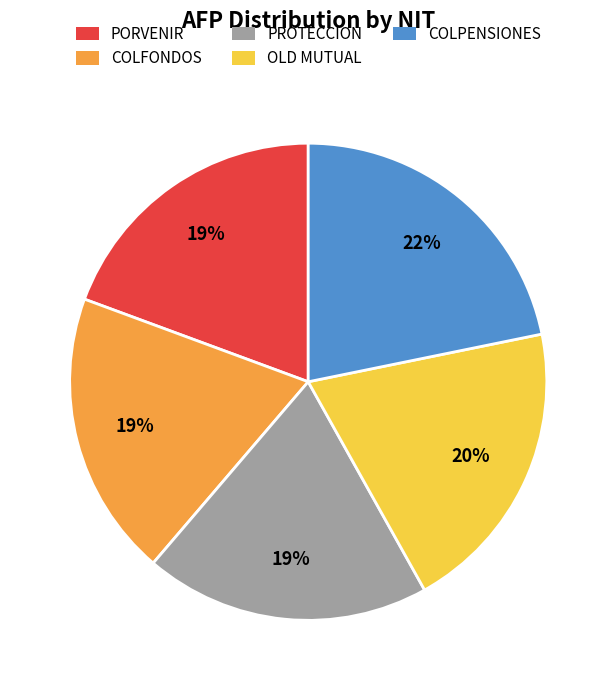

To the nearest percent, what is the average slice percentage?

20%